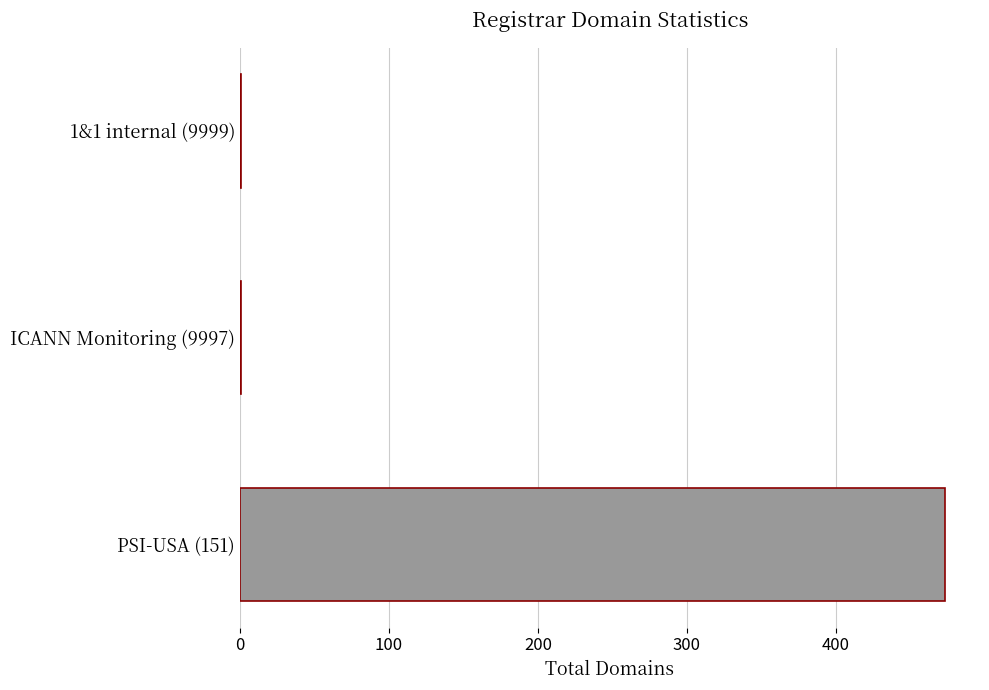

At which category does the chart reach its peak across all series?

PSI-USA (151)